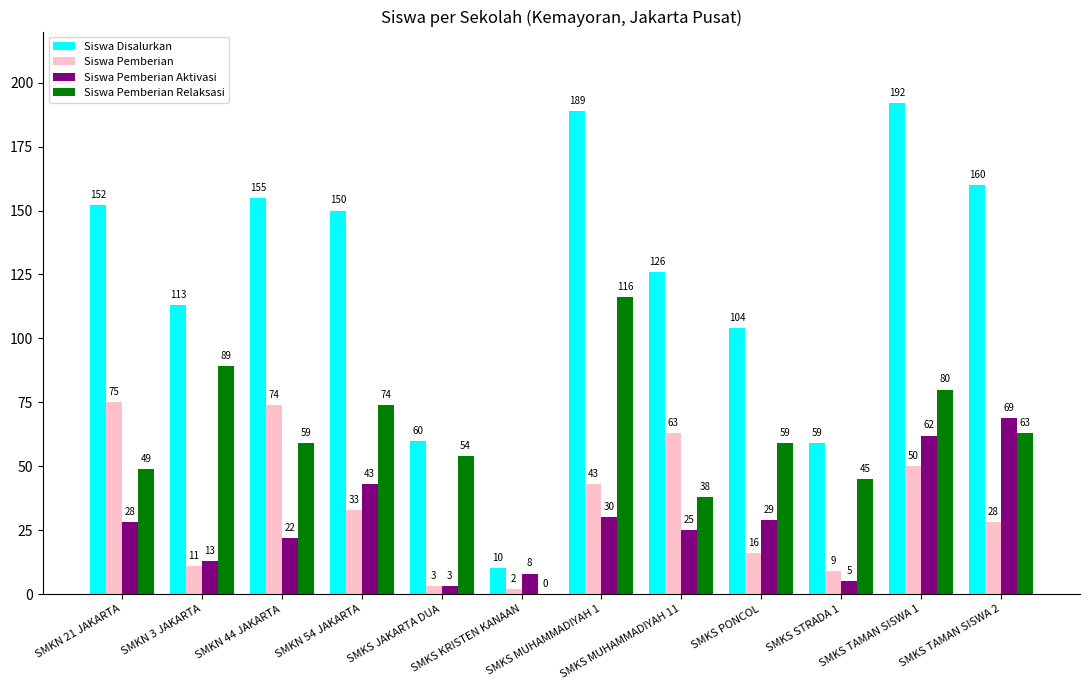

Is the value of Siswa Pemberian at SMKS JAKARTA DUA greater than the value of Siswa Pemberian Aktivasi at SMKS KRISTEN KANAAN?

No